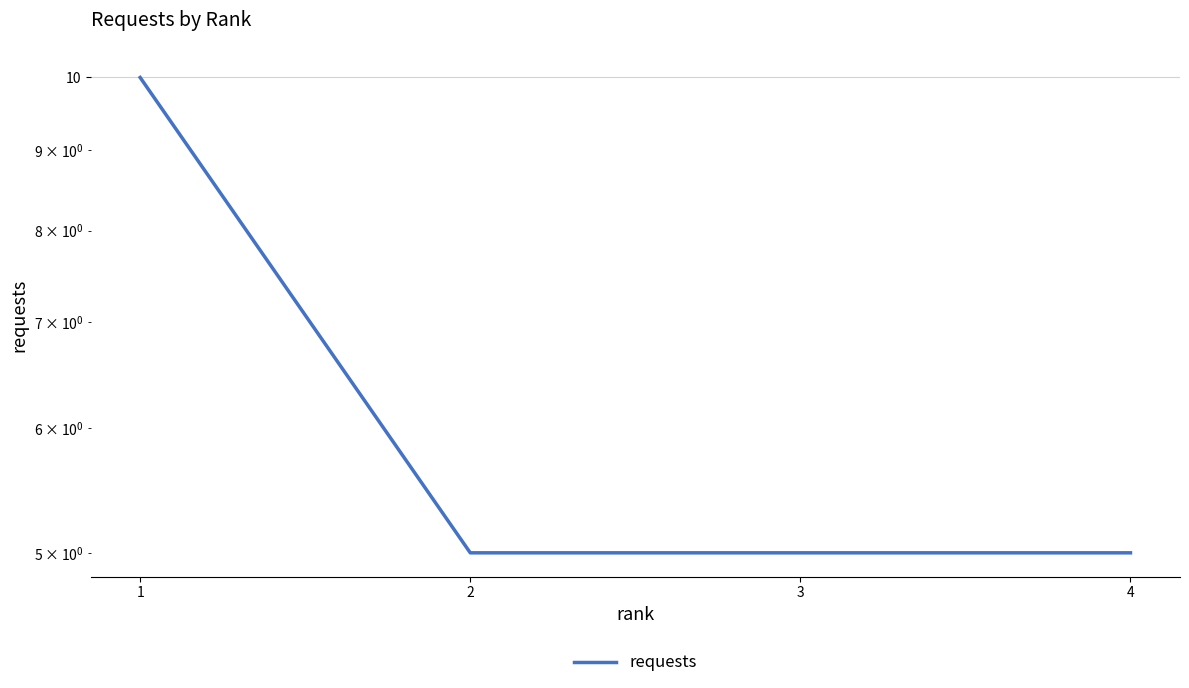

Rank the categories by value from lowest to highest.

2, 3, 4, 1